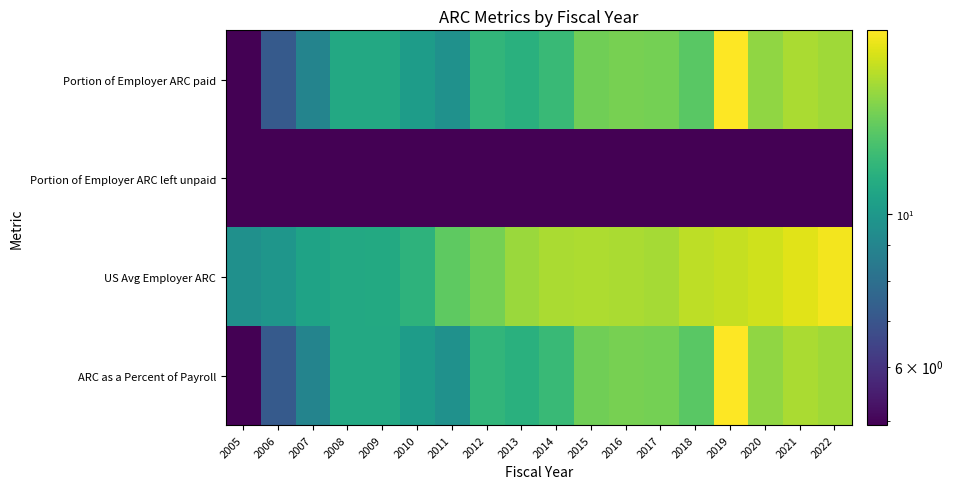

Reading left to right, what are all the values shown in this chart?

Portion of Employer ARC paid: 2005=4.9	2006=7.2	2007=9.0	2008=11.0	2009=10.9	2010=10.2	2011=9.6	2012=11.8	2013=11.4	2014=12.1	2015=13.9	2016=14.1	2017=14.0	2018=13.2	2019=18.5	2020=14.8	2021=15.6	2022=15.3
Portion of Employer ARC left unpaid: 2005=0.0	2006=0.0	2007=0.0	2008=0.0	2009=0.0	2010=0.0	2011=0.0	2012=0.0	2013=0.0	2014=0.0	2015=0.0	2016=0.0	2017=0.0	2018=0.0	2019=0.0	2020=0.0	2021=0.0	2022=0.0
US Avg Employer ARC: 2005=9.6	2006=9.9	2007=10.6	2008=11.0	2009=11.0	2010=11.6	2011=13.4	2012=14.1	2013=15.1	2014=15.7	2015=15.7	2016=15.6	2017=15.5	2018=16.2	2019=16.4	2020=16.8	2021=17.4	2022=18.1
ARC as a Percent of Payroll: 2005=4.9	2006=7.2	2007=9.0	2008=11.0	2009=10.9	2010=10.2	2011=9.6	2012=11.8	2013=11.4	2014=12.1	2015=13.9	2016=14.1	2017=14.0	2018=13.2	2019=18.5	2020=14.8	2021=15.6	2022=15.3